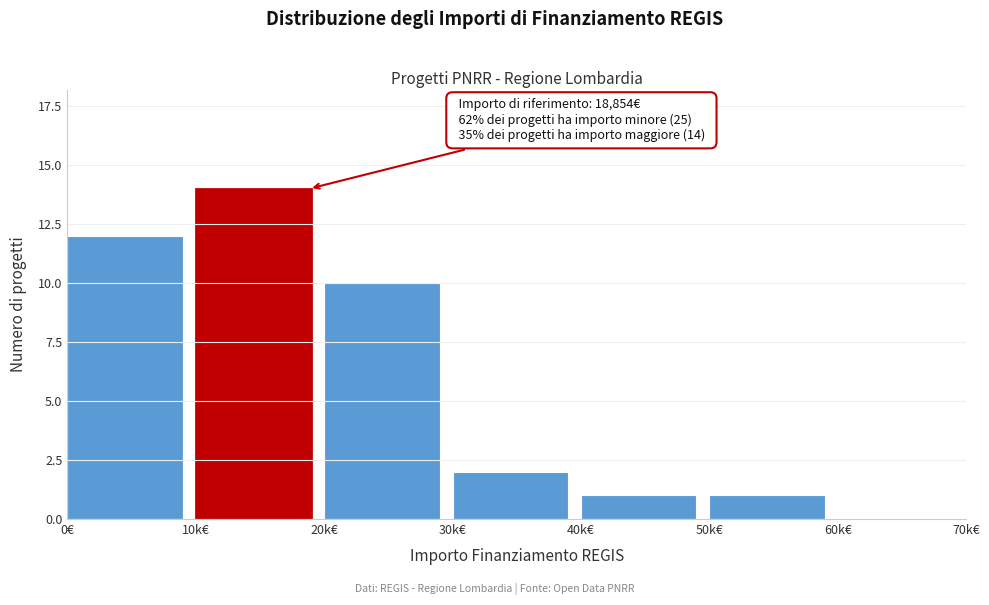

Reading left to right, list all the values displayed in this chart.

0€=12	10k€=14	20k€=10	30k€=2	40k€=1	50k€=1	60k€=0